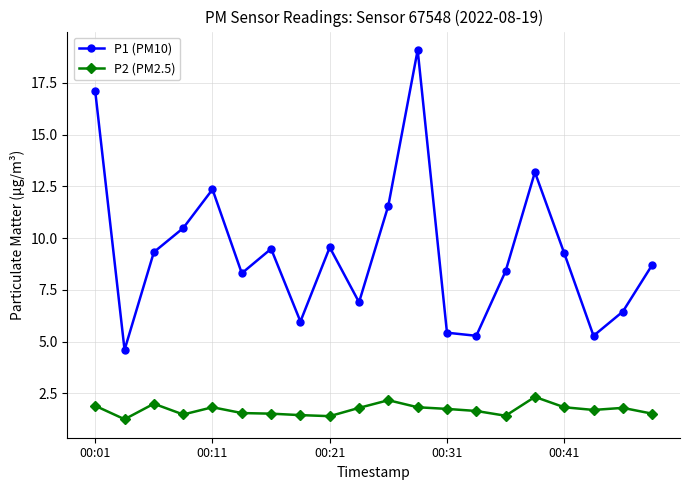

Which series has the largest total across all categories?

P1 (PM10)